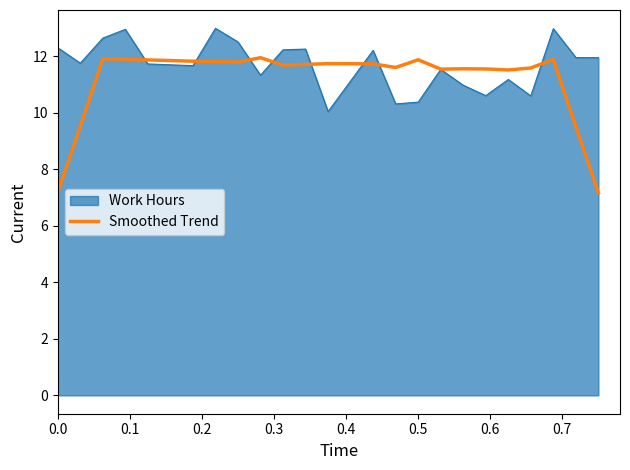

What is the maximum value shown in the chart?

13.0